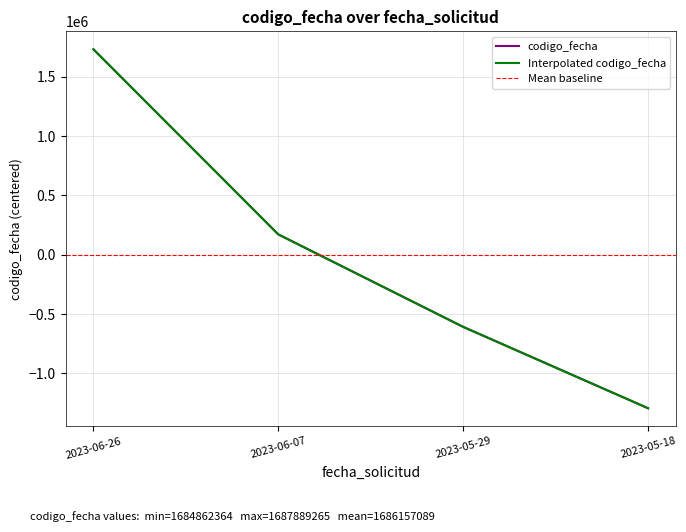

List the labels in order of codigo_fecha value, smallest first.

2023-05-18, 2023-05-29, 2023-06-07, 2023-06-26